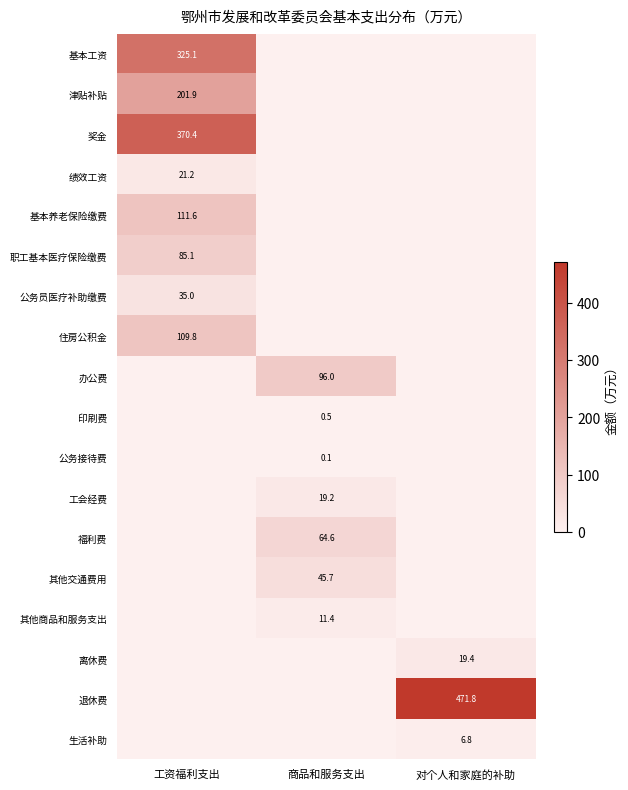

Is the value of 离休费 at 对个人和家庭的补助 greater than the value of 办公费 at 商品和服务支出?

No